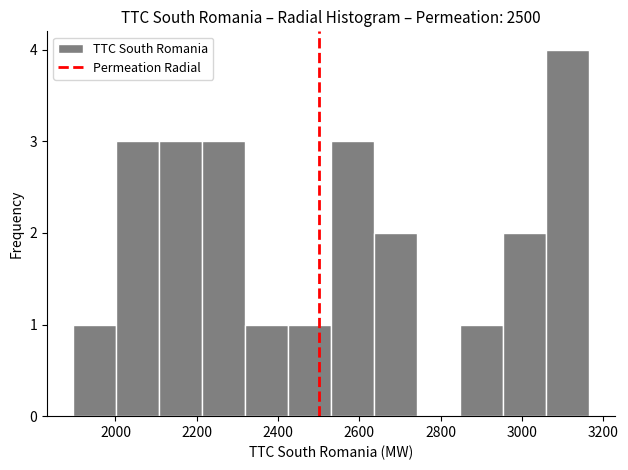

Which range on the x-axis has the tallest bar?

3060 to 3160